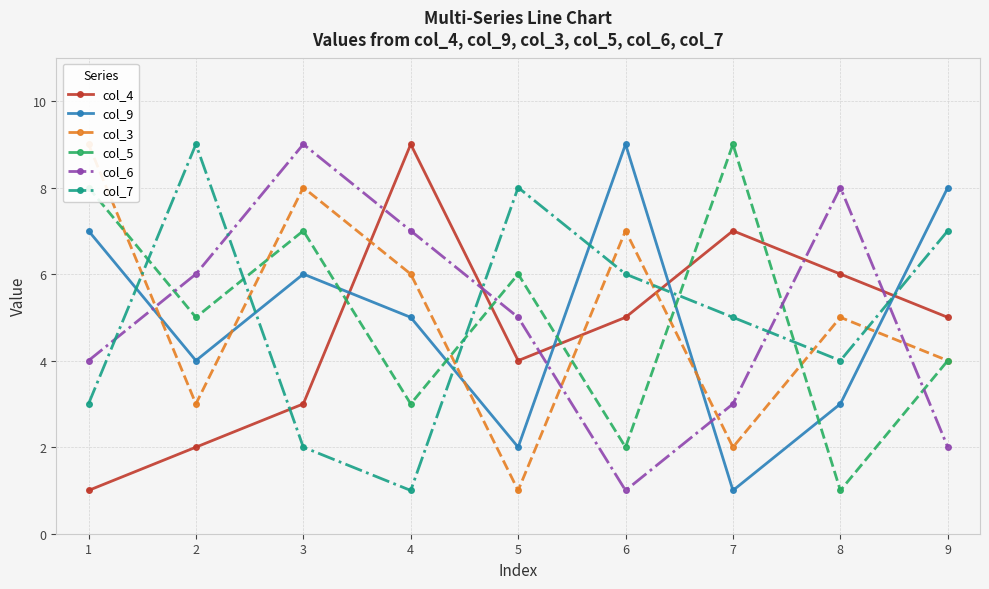

After their last crossing, which series has the higher values: col_4 or col_6?

col_4